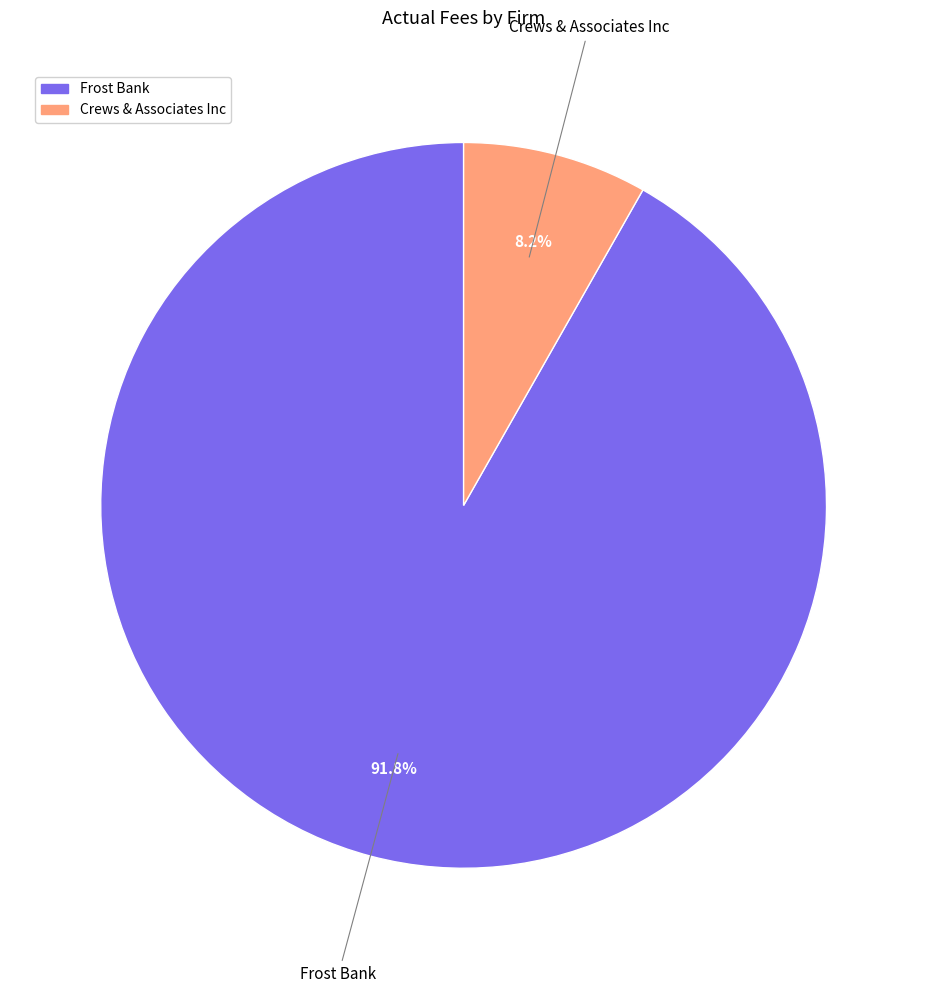

Which slice is the smallest?

Crews & Associates Inc